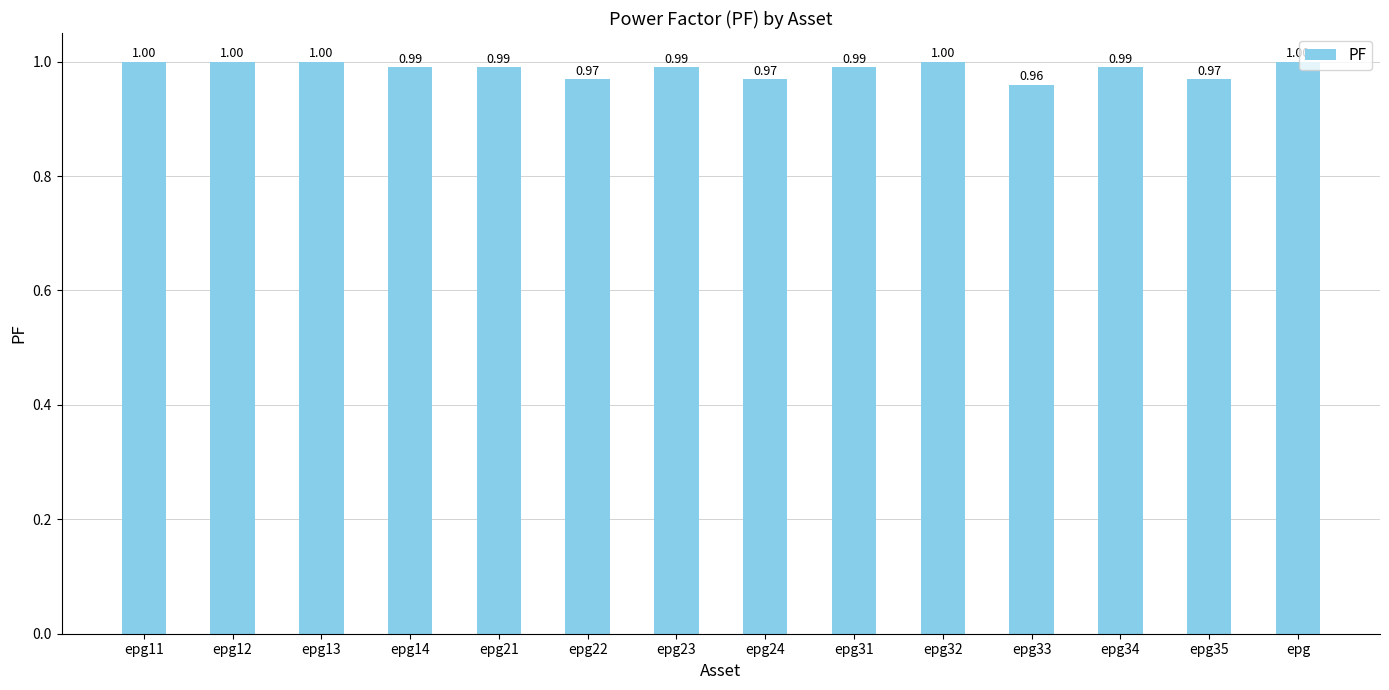

Is it true that the value at epg35 is 1.0?

True